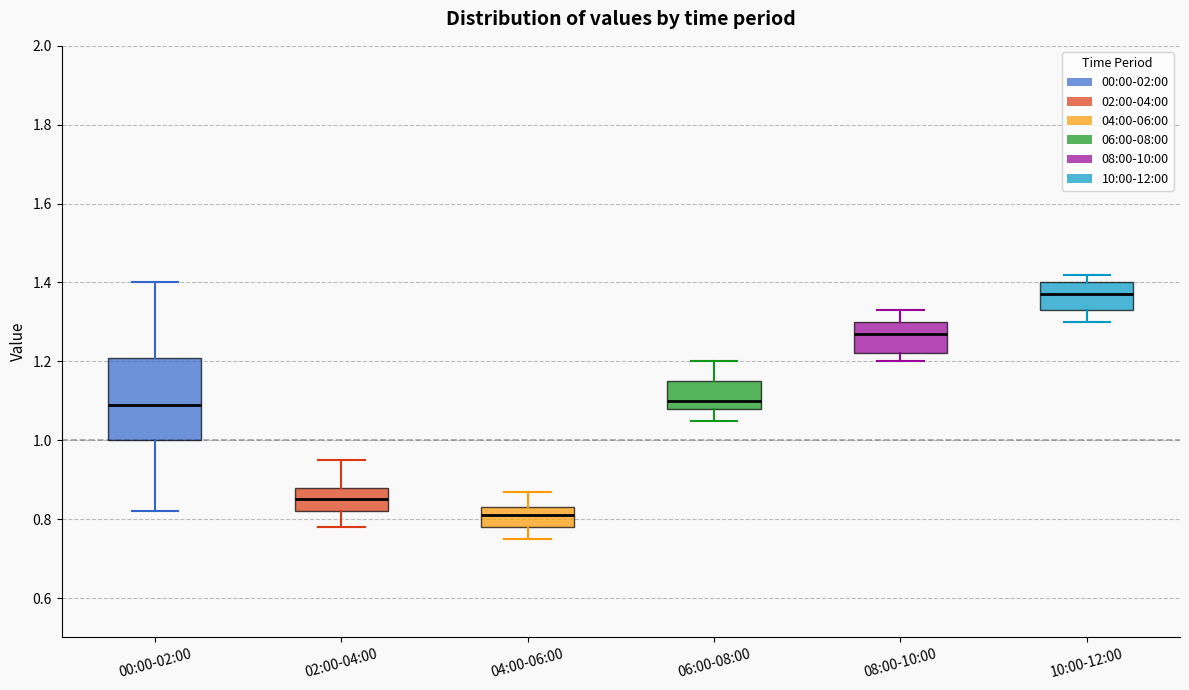

Which box has the lowest median line?

04:00-06:00